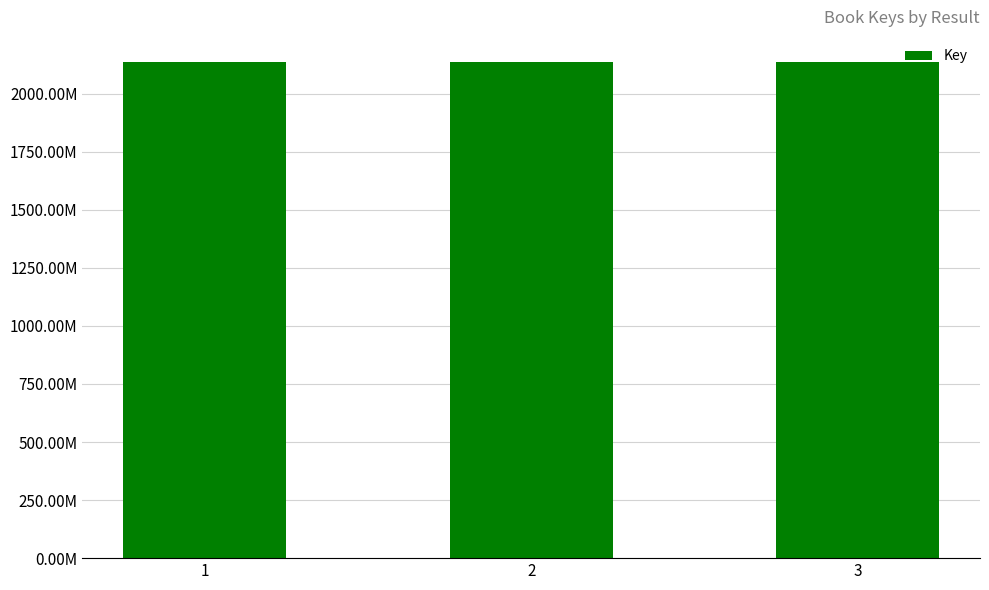

What is the change in value from 1 to 3?

-7780